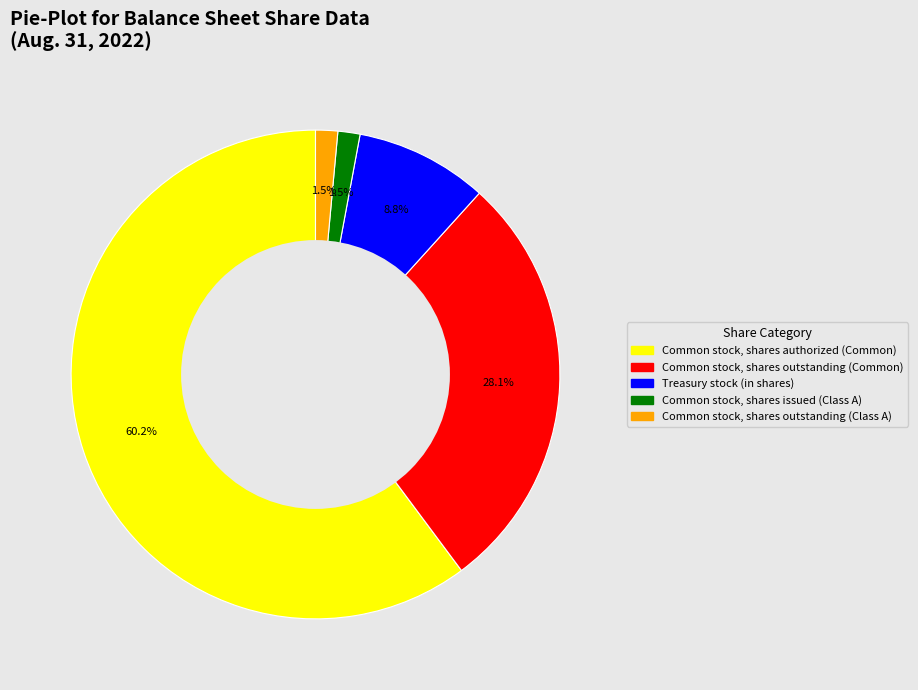

How many segments does this pie chart have?

5